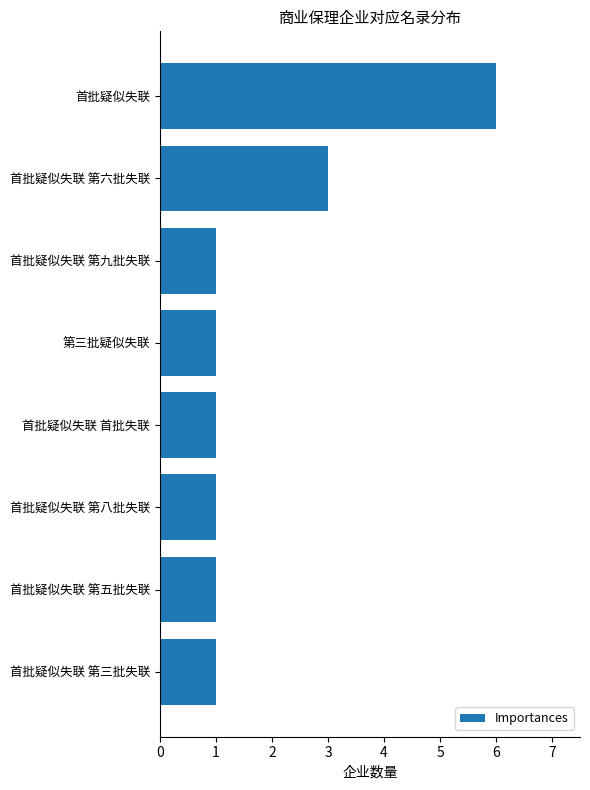

The chart shows a value of 1 at 首批疑似失联 首批失联. True or false?

True